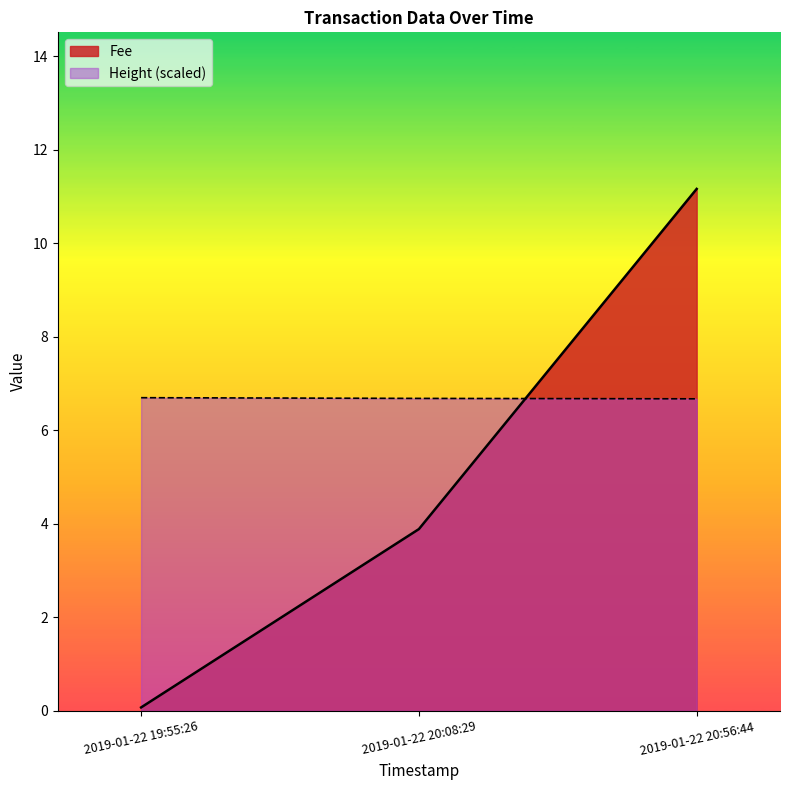

Which series changed the most between 2019-01-22 19:55:26 and 2019-01-22 20:08:29?

Fee